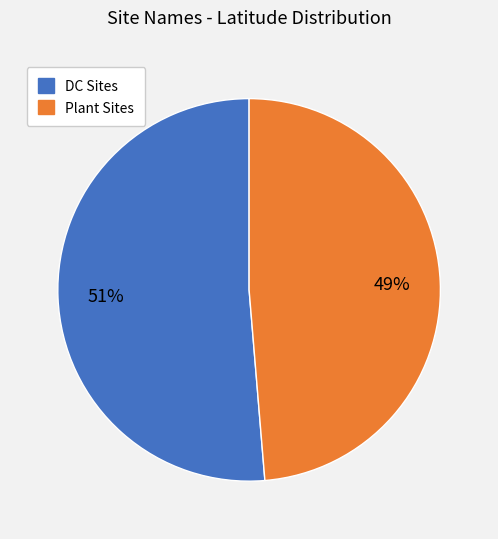

Does any single category account for the majority?

Yes